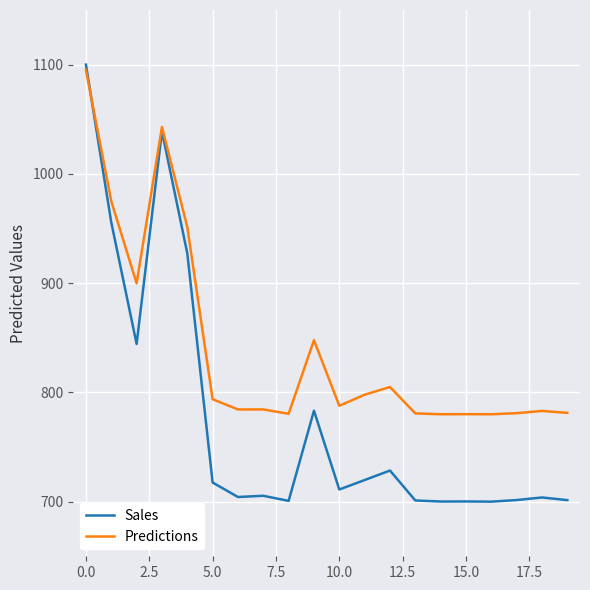

Rank the series by their maximum value, from highest to lowest.

Sales, Predictions